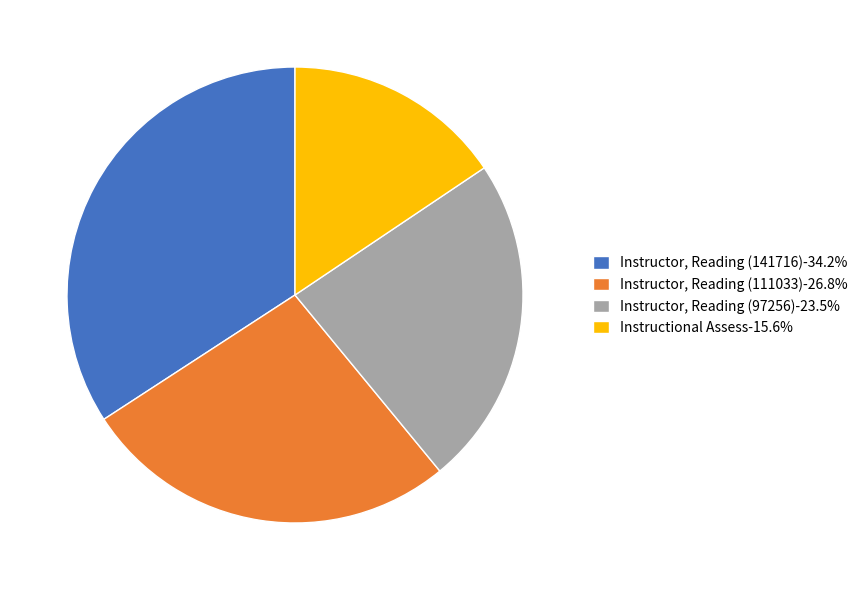

What is the ratio of the value at Instructional Assess to the value at Instructor, Reading (97256)?

0.7